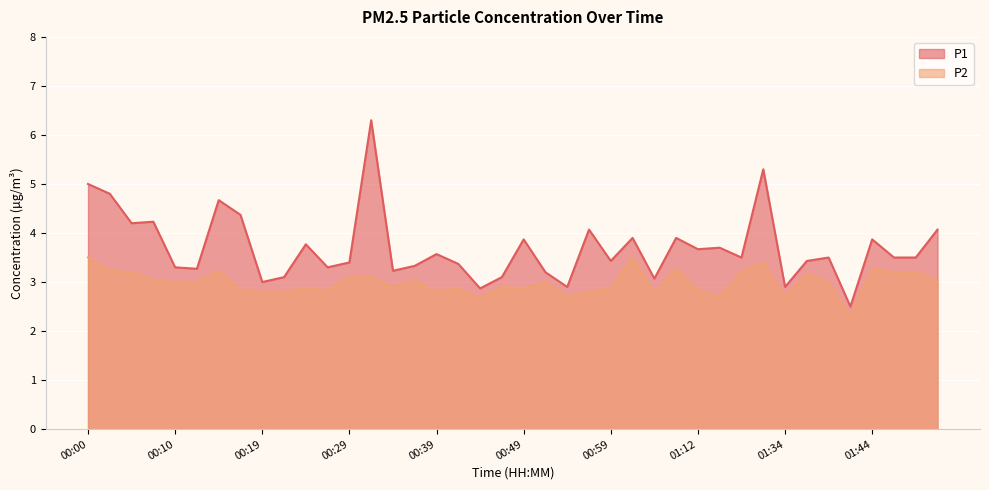

What is the lowest value of the P1 series?

2.5